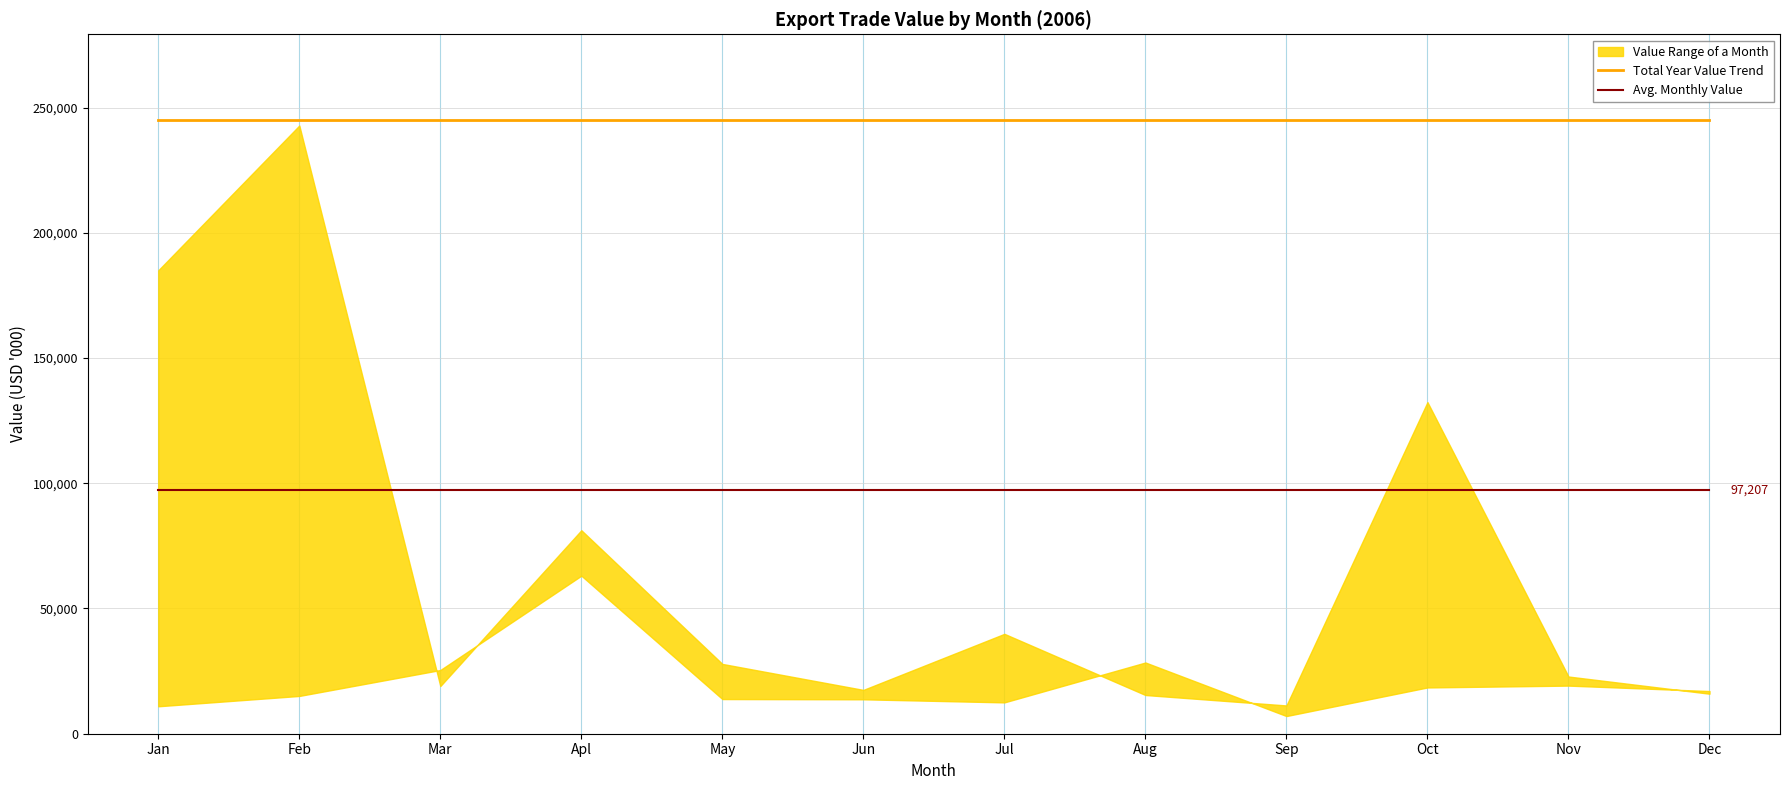

What is the label of the 7th point from the left?

Jul